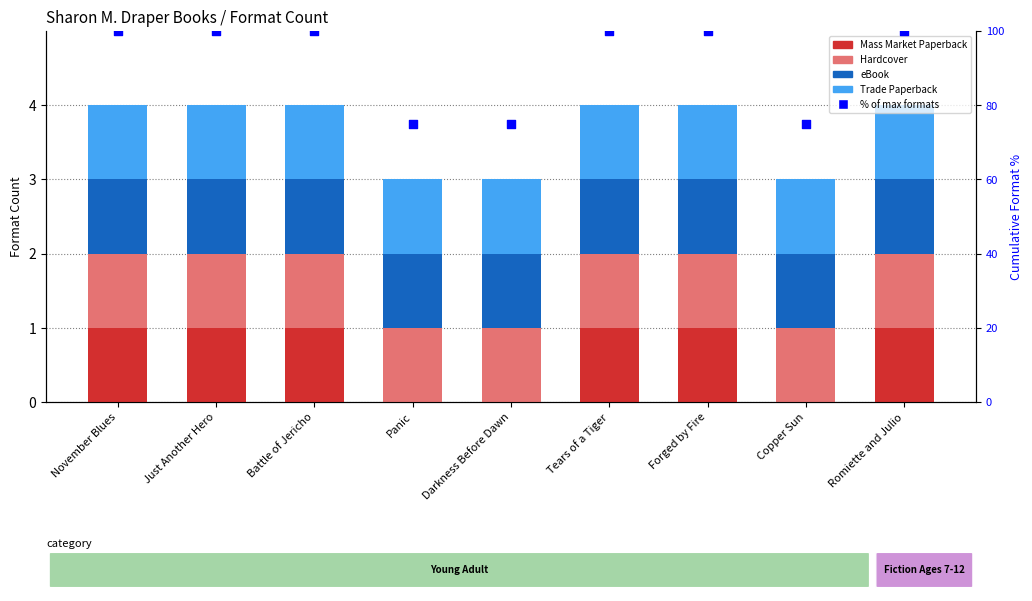

Which series has the largest total across all categories?

% of max formats